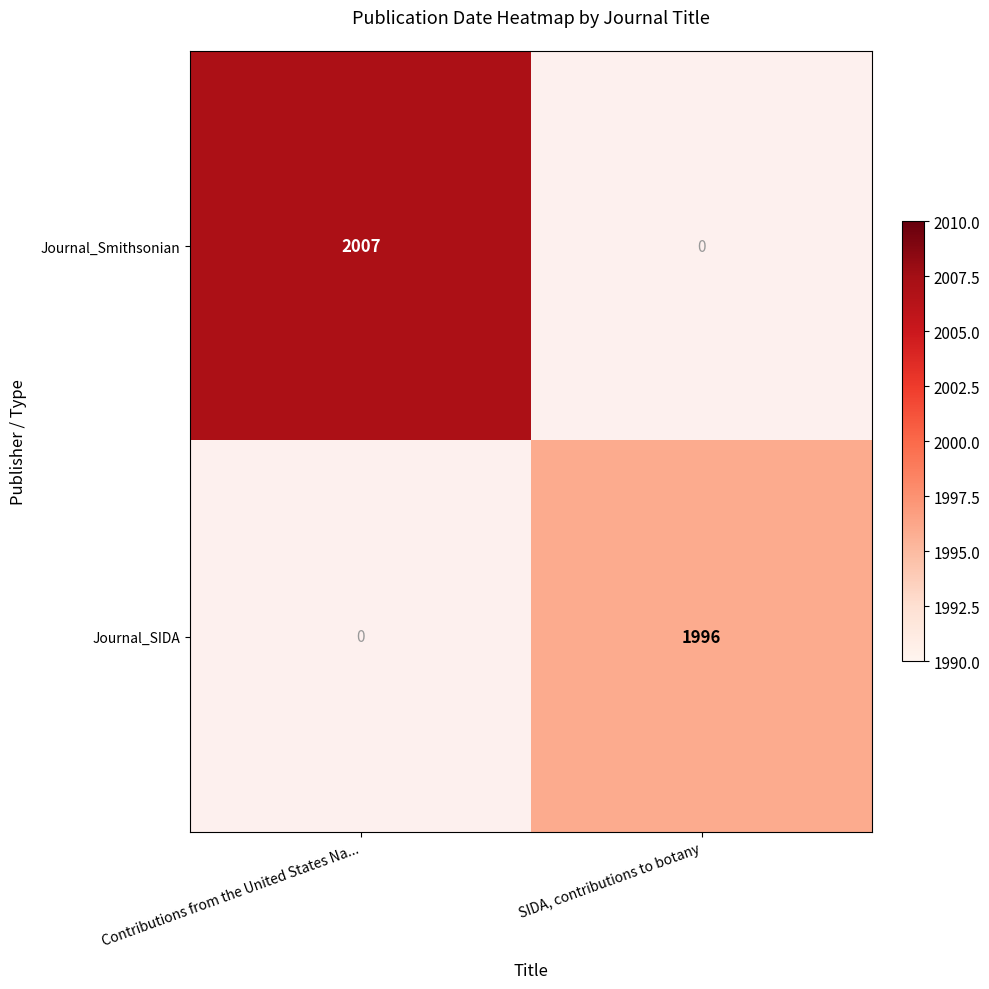

At how many categories does at least one series exceed 2004?

1